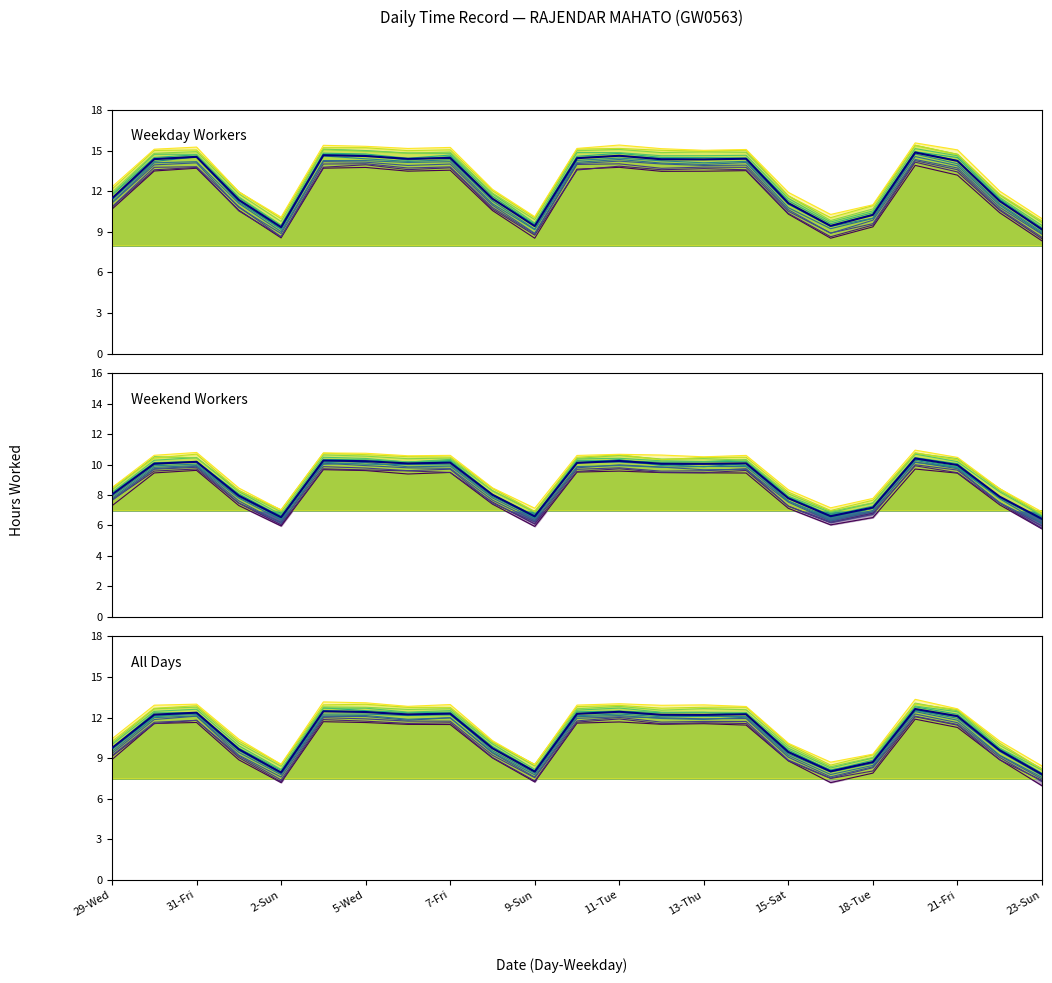

Count the number of categories in the chart.

23